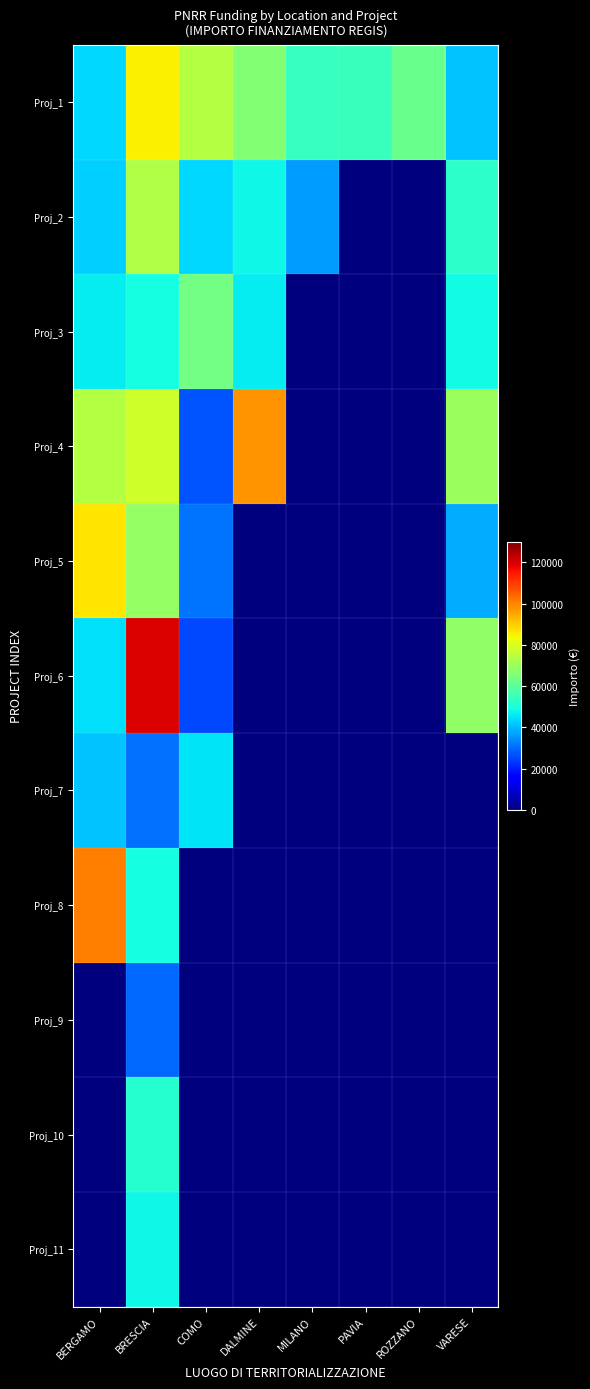

What is the total value across all series at DALMINE?

258386.7